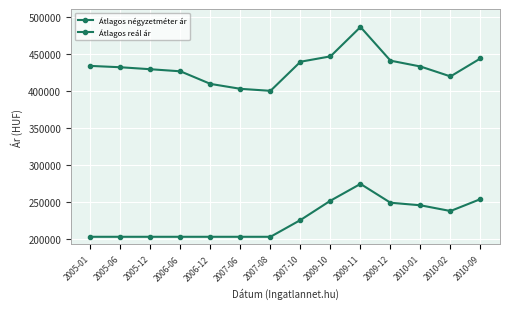

What is the label of the 3rd point from the right?

2010-01